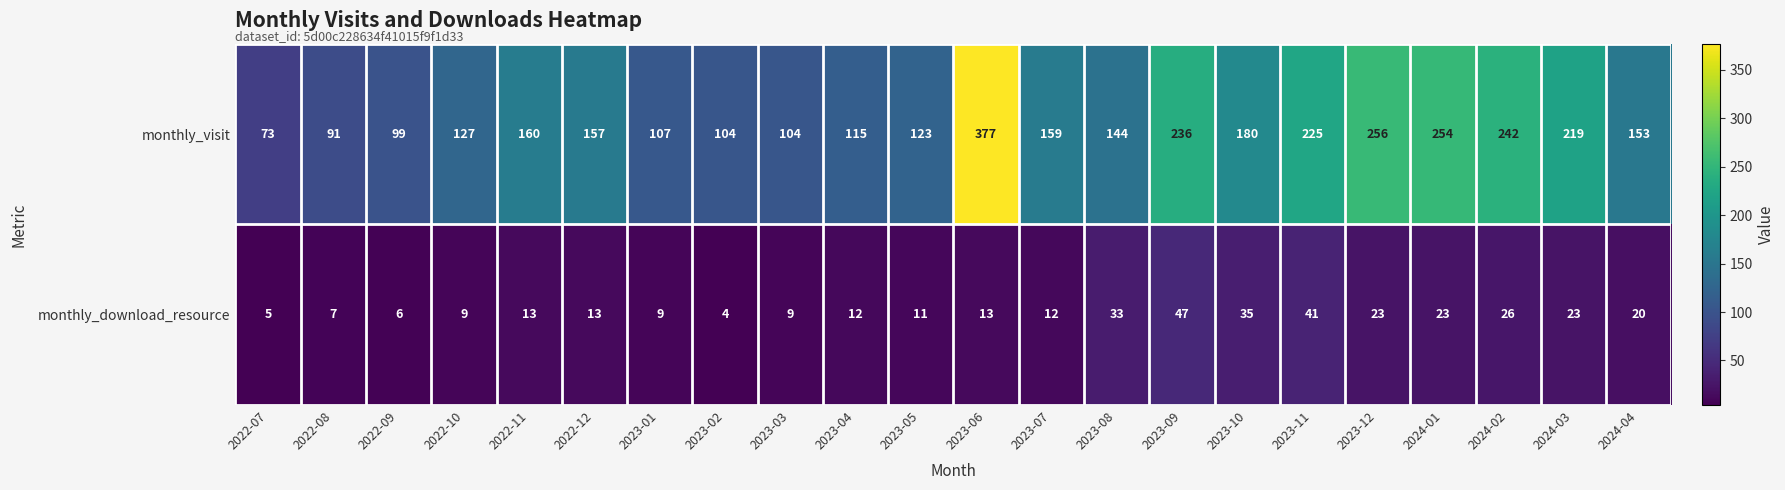

True or false: monthly_visit has a value of 256 at 2023-12.

True